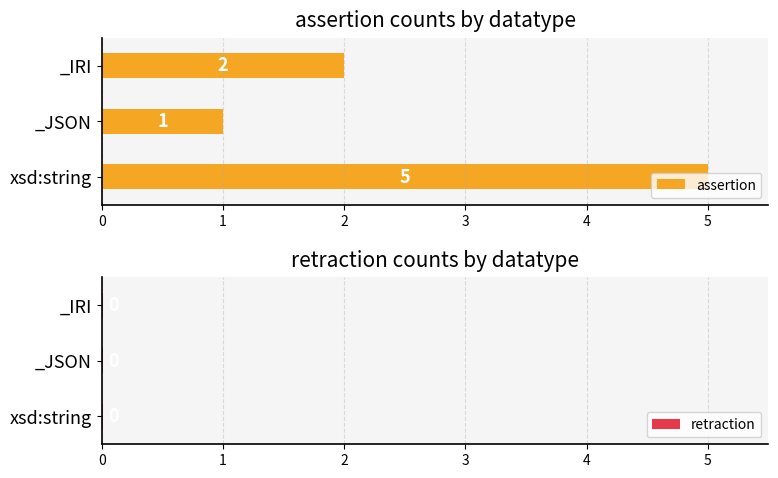

True or false: assertion has a value of 2.0 at 2.

True